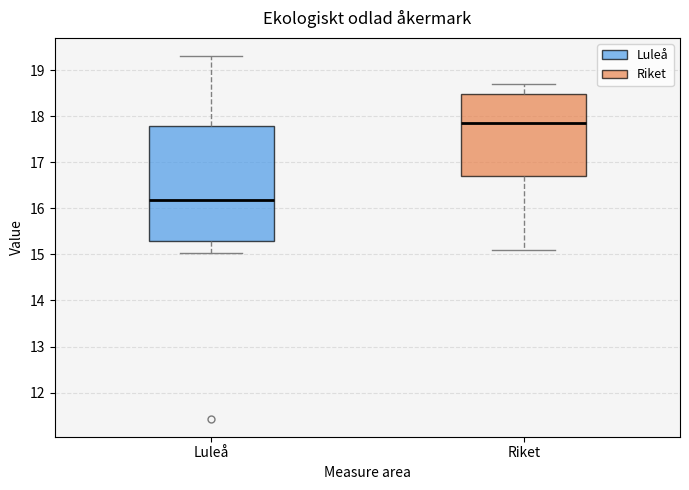

Comparing the boxes themselves (not the whiskers), which one is the tallest?

Luleå